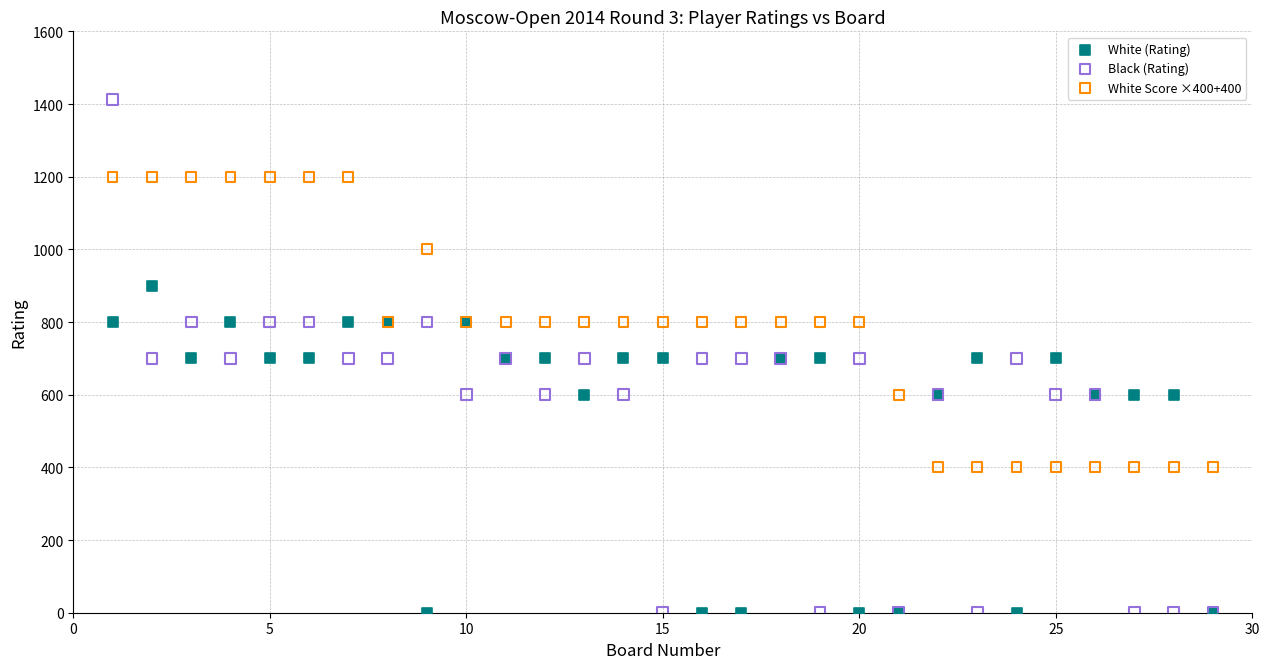

Which series has the widest spread of Y values?

Black (Rating)